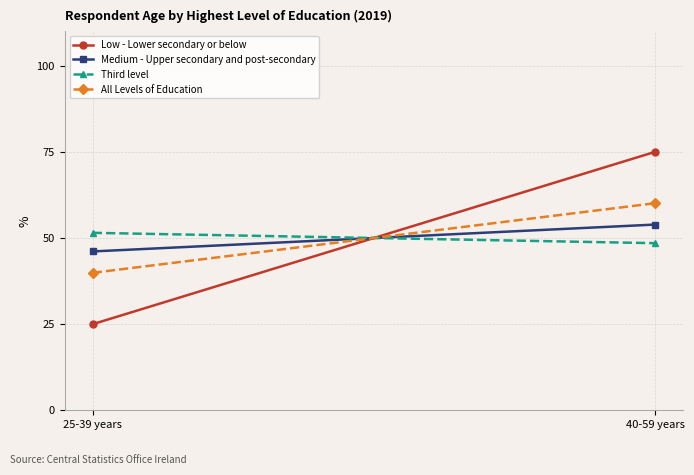

Reading left to right, list all the values displayed in this chart.

Low - Lower secondary or below: 25.0	75.0
Medium - Upper secondary and post-secondary: 46.1	53.9
Third level: 51.5	48.5
All Levels of Education: 39.9	60.1